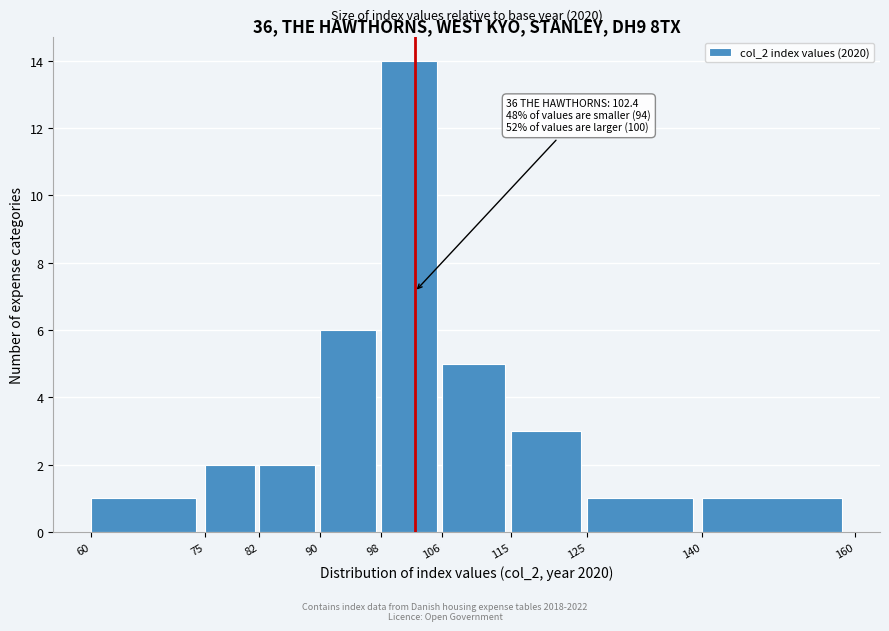

Over which range of the x-axis is the bar tallest?

98 to 106